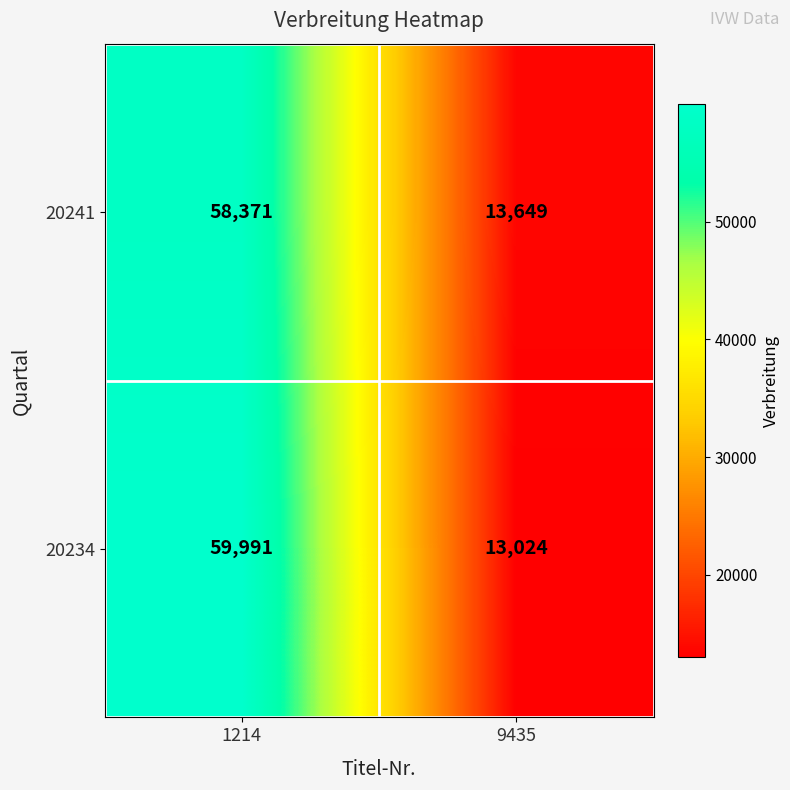

What is the difference between the highest and lowest values at 9435?

625